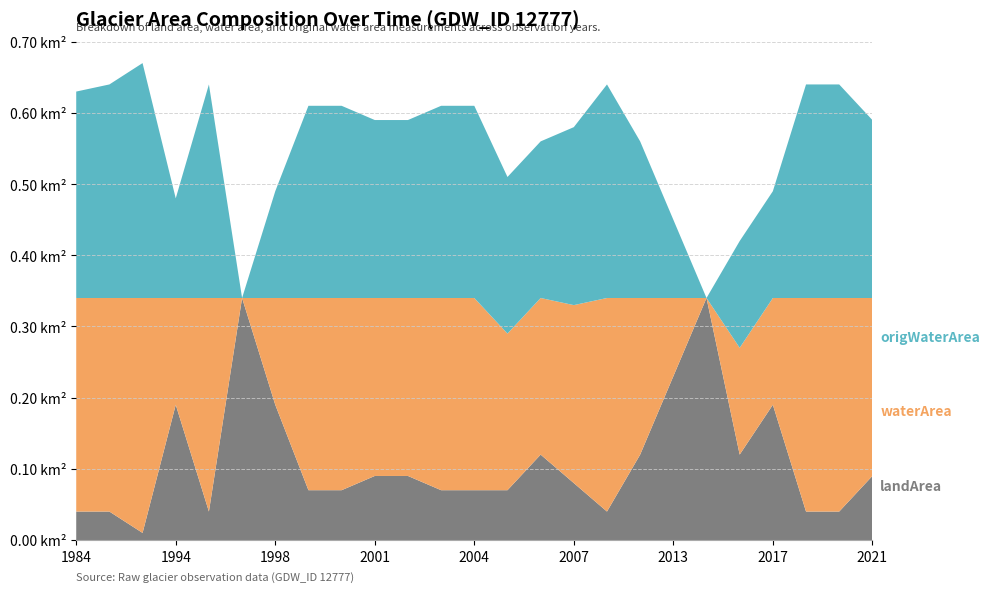

Reading left to right, list all the values displayed in this chart.

landArea: 1984=0.0	1985=0.0	1986=0.0	1994=0.2	1995=0.0	1996=0.3	1998=0.2	1999=0.1	2000=0.1	2001=0.1	2002=0.1	2003=0.1	2004=0.1	2005=0.1	2006=0.1	2007=0.1	2009=0.0	2012=0.1	2013=0.2	2015=0.3	2016=0.1	2017=0.2	2018=0.0	2019=0.0	2021=0.1
waterArea: 1984=0.3	1985=0.3	1986=0.3	1994=0.1	1995=0.3	1996=0.0	1998=0.1	1999=0.3	2000=0.3	2001=0.2	2002=0.2	2003=0.3	2004=0.3	2005=0.2	2006=0.2	2007=0.2	2009=0.3	2012=0.2	2013=0.1	2015=0.0	2016=0.1	2017=0.1	2018=0.3	2019=0.3	2021=0.2
origWaterArea: 1984=0.3	1985=0.3	1986=0.3	1994=0.1	1995=0.3	1996=0.0	1998=0.1	1999=0.3	2000=0.3	2001=0.2	2002=0.2	2003=0.3	2004=0.3	2005=0.2	2006=0.2	2007=0.2	2009=0.3	2012=0.2	2013=0.1	2015=0.0	2016=0.1	2017=0.1	2018=0.3	2019=0.3	2021=0.2